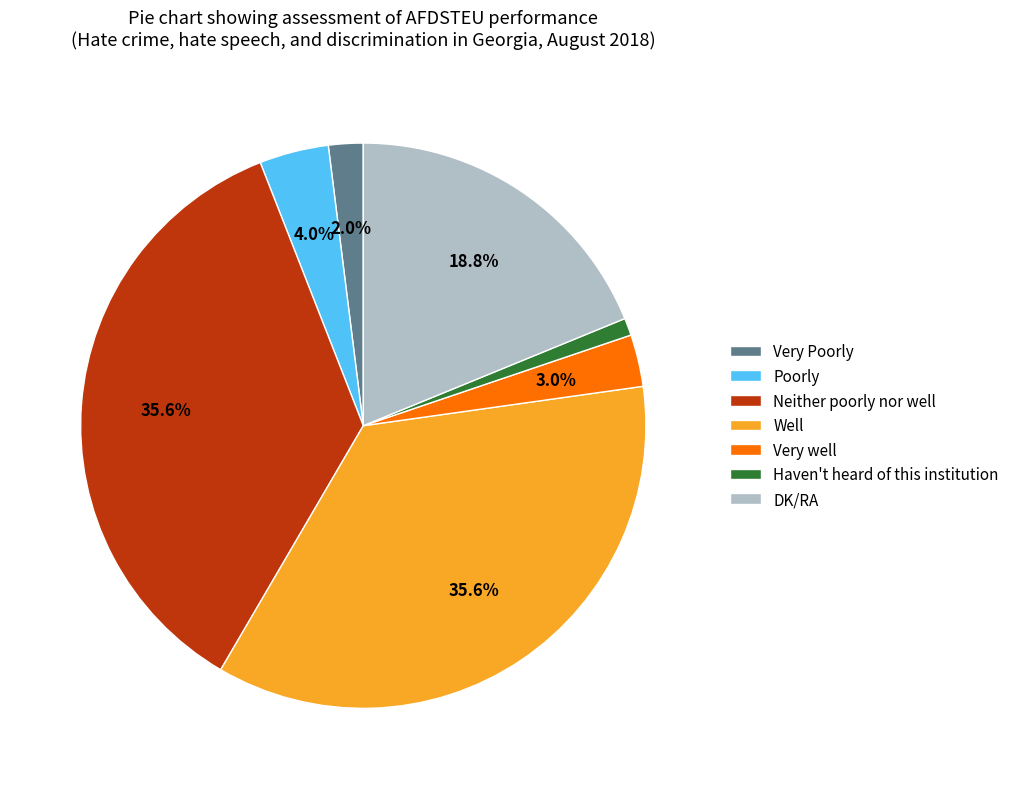

How many segments does this pie chart have?

7